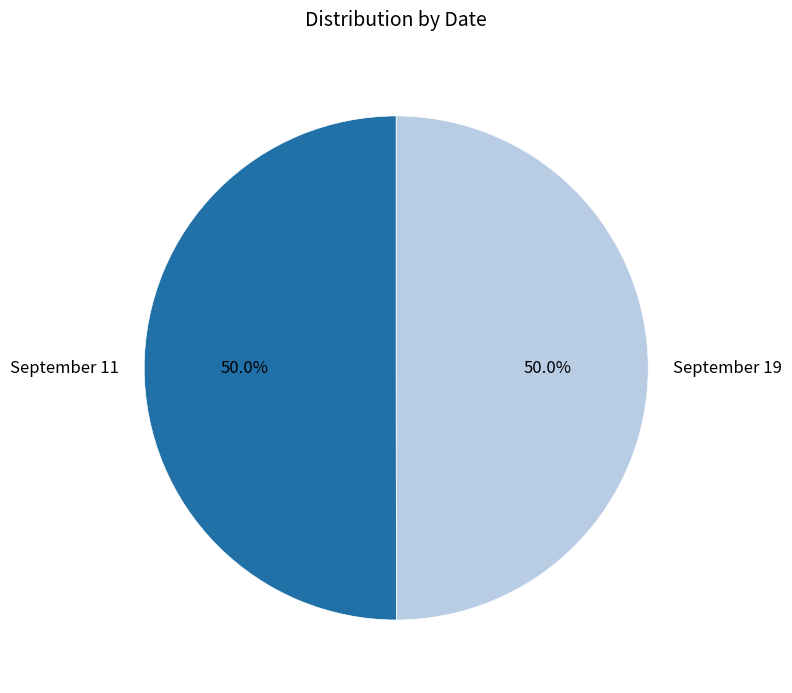

Combined, do September 11 and September 19 account for over 50%?

Yes